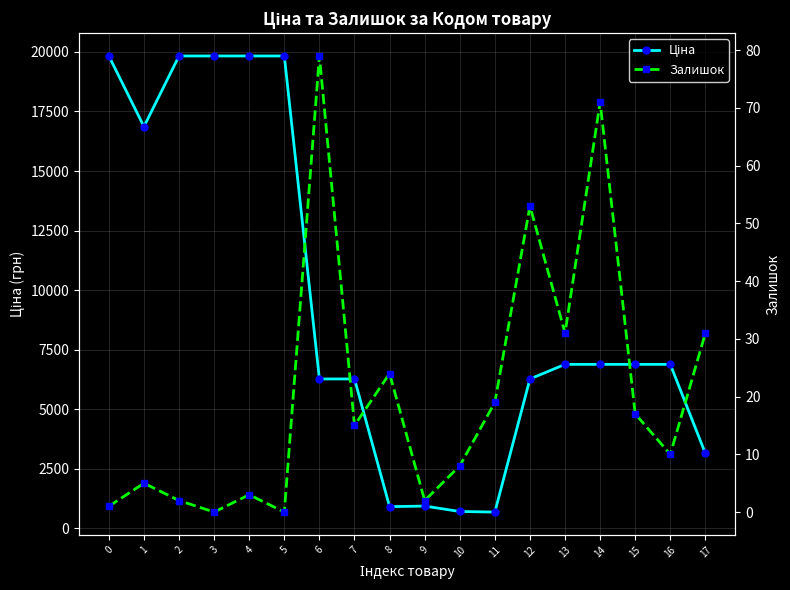

How many data points in Ціна are above 6879?

10